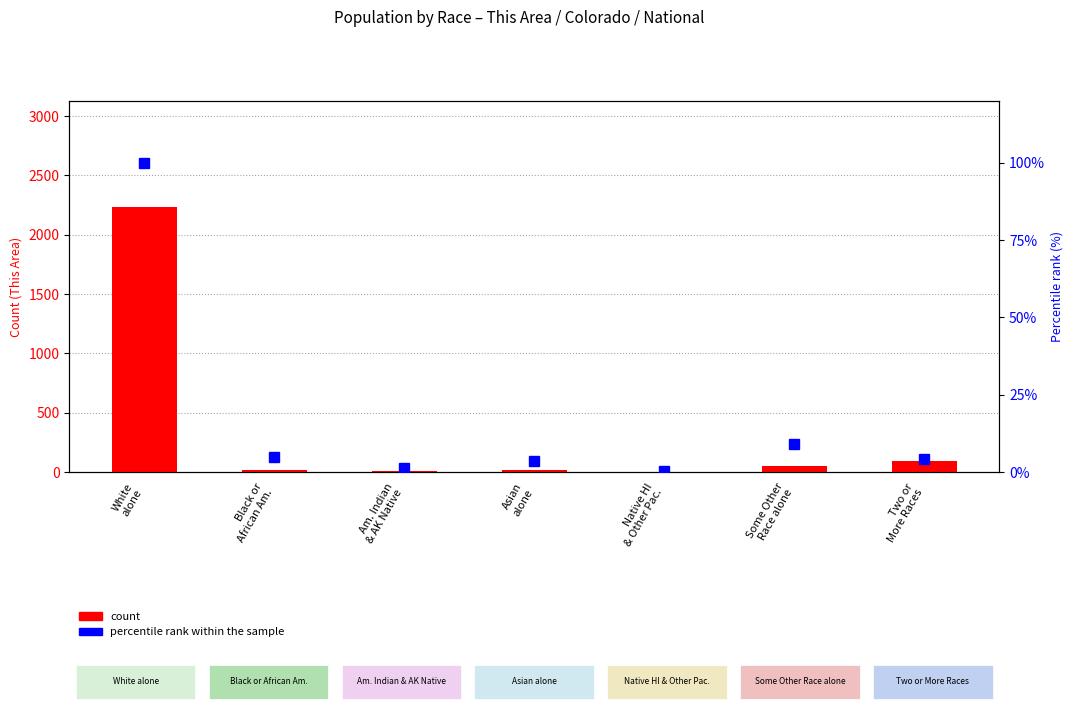

How many data points does each series have?

7